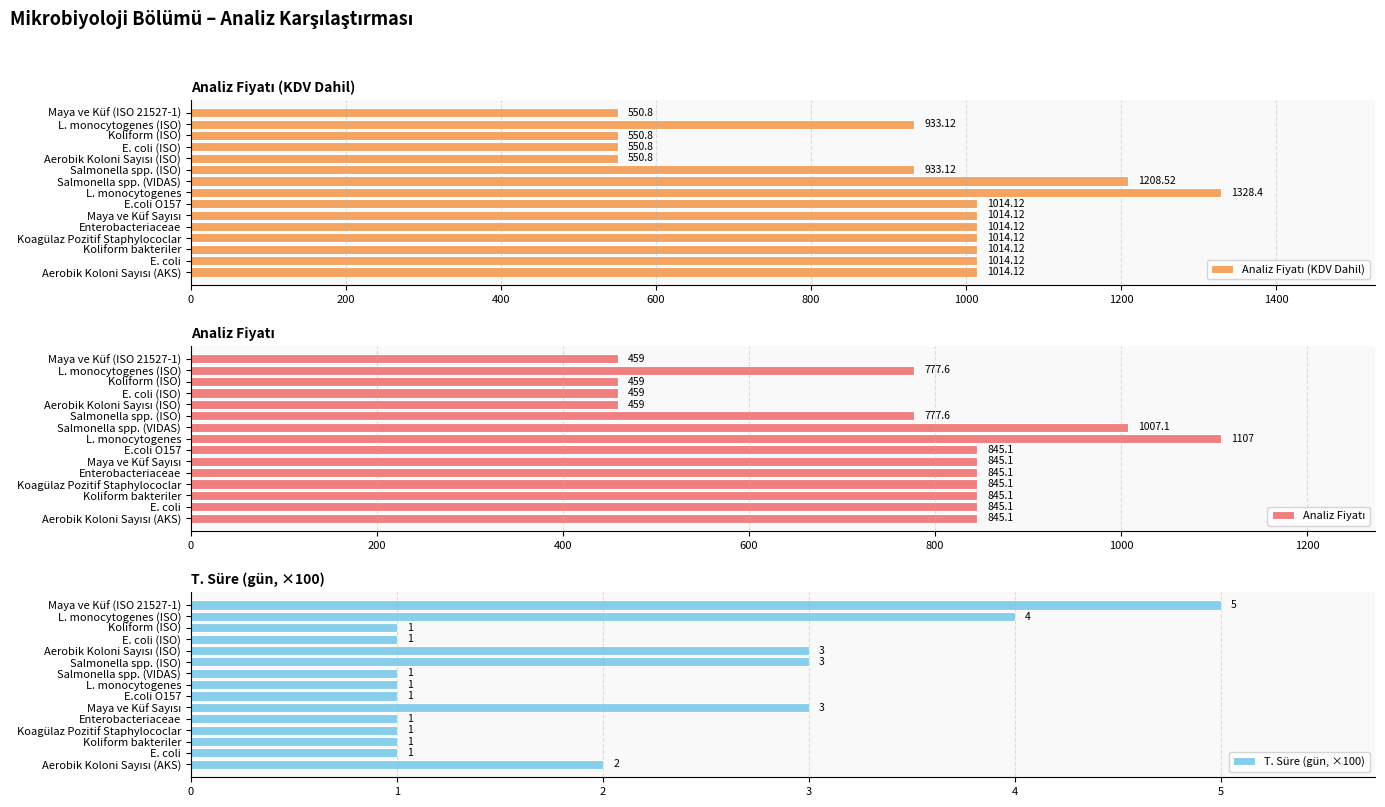

Reading left to right, what are all the values shown in this chart?

Analiz Fiyatı (KDV Dahil): 1014.1	1014.1	1014.1	1014.1	1014.1	1014.1	1014.1	1328.4	1208.5	933.1	550.8	550.8	550.8	933.1	550.8
Analiz Fiyatı: 845.1	845.1	845.1	845.1	845.1	845.1	845.1	1107.0	1007.1	777.6	459.0	459.0	459.0	777.6	459.0
T. Süre (gün, ×100): 2.0	1.0	1.0	1.0	1.0	3.0	1.0	1.0	1.0	3.0	3.0	1.0	1.0	4.0	5.0